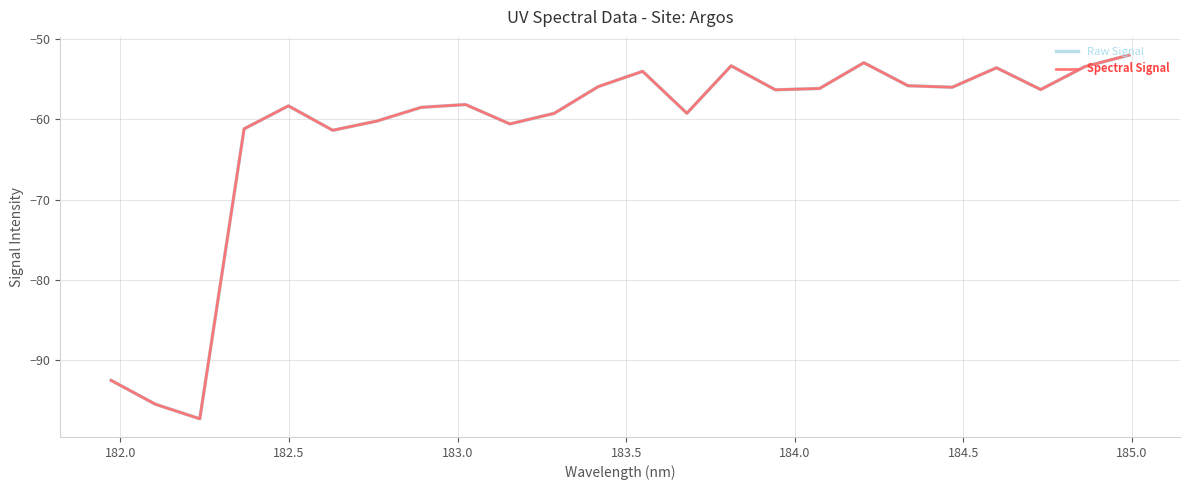

What is the value of the Spectral Signal point at the 16th from the left?

-56.3